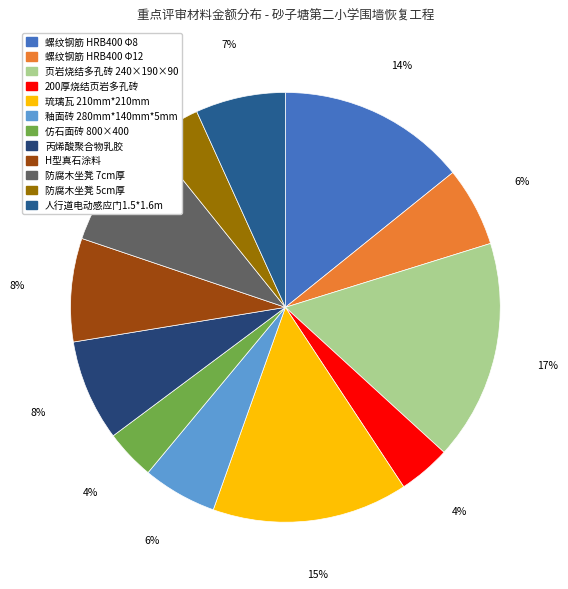

Rank the categories by value from highest to lowest.

页岩烧结多孔砖 240×190×90, 琉璃瓦 210mm*210mm, 螺纹钢筋 HRB400 Φ8, 防腐木坐凳 7cm厚, H型真石涂料, 丙烯酸聚合物乳胶, 人行道电动感应门1.5*1.6m, 螺纹钢筋 HRB400 Φ12, 釉面砖 280mm*140mm*5mm, 防腐木坐凳 5cm厚, 200厚烧结页岩多孔砖, 仿石面砖 800×400